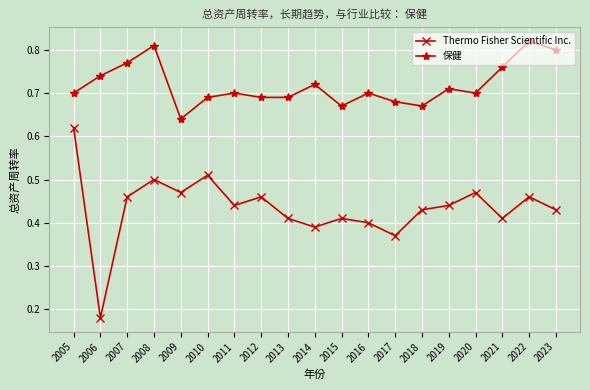

Between 2010 and 2011, which series saw the biggest shift?

Thermo Fisher Scientific Inc.